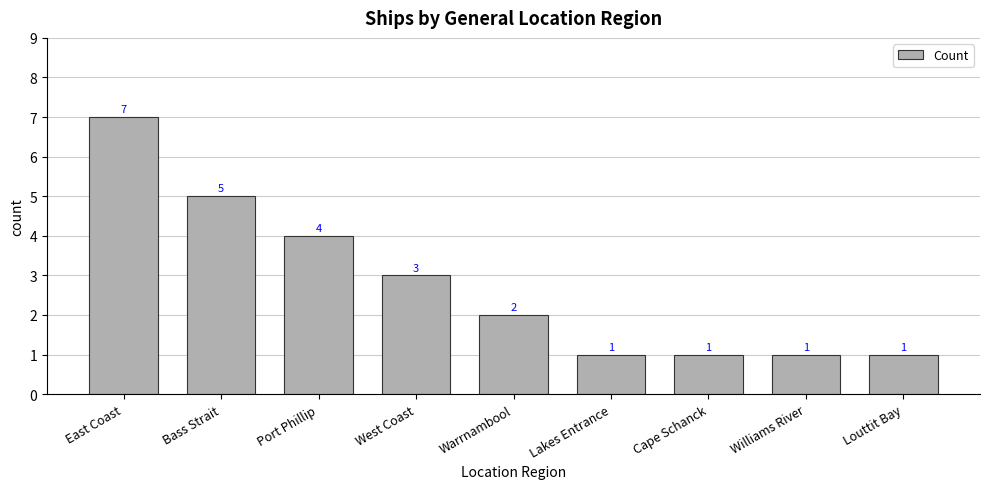

What is the value of the 8th bar from the left?

1